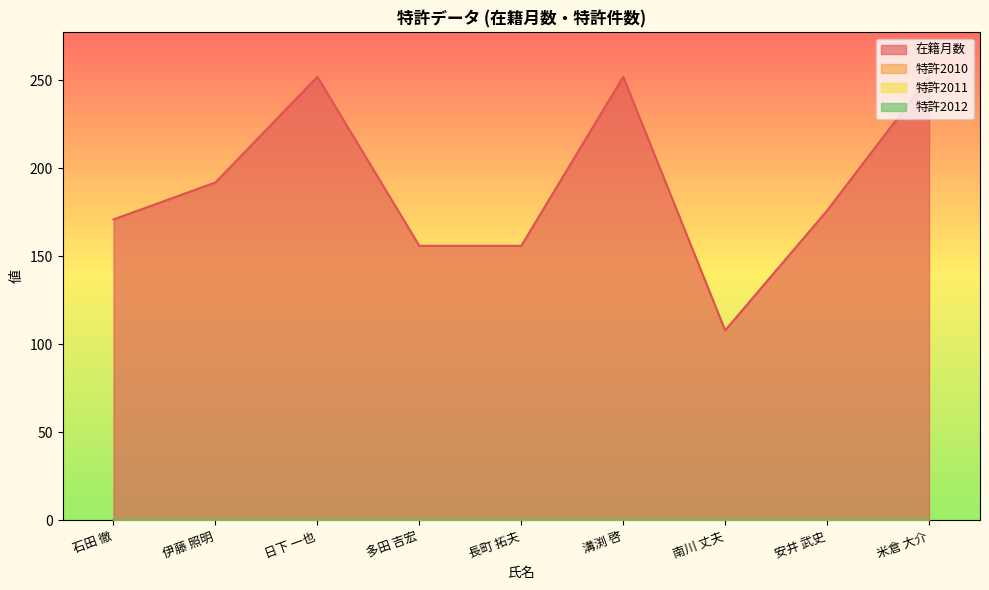

Reading right to left, transcribe all the data shown in this chart.

在籍月数: 米倉 大介=252	安井 武史=176	南川 丈夫=108	溝渕 啓=252	長町 拓夫=156	多田 吉宏=156	日下 一也=252	伊藤 照明=192	石田 徹=171
特許2010: 米倉 大介=0	安井 武史=0	南川 丈夫=0	溝渕 啓=0	長町 拓夫=0	多田 吉宏=0	日下 一也=0	伊藤 照明=0	石田 徹=0
特許2011: 米倉 大介=0	安井 武史=0	南川 丈夫=0	溝渕 啓=0	長町 拓夫=0	多田 吉宏=0	日下 一也=0	伊藤 照明=0	石田 徹=0
特許2012: 米倉 大介=0	安井 武史=0	南川 丈夫=0	溝渕 啓=0	長町 拓夫=0	多田 吉宏=0	日下 一也=0	伊藤 照明=0	石田 徹=0